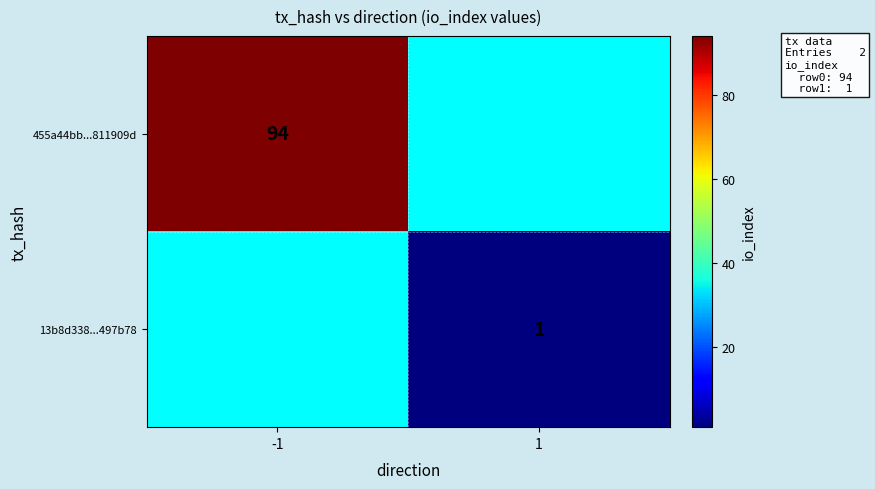

At which category does the chart reach its minimum across all series?

1